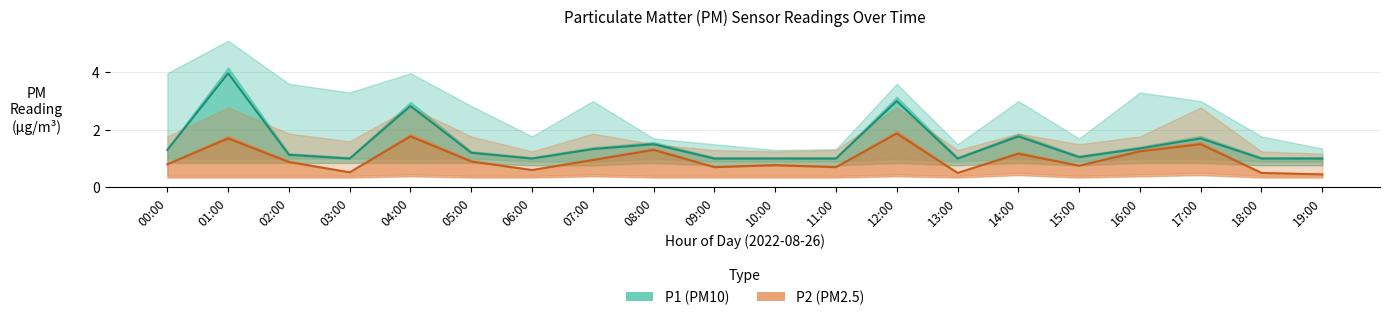

Which series has the largest range (max minus min)?

P1